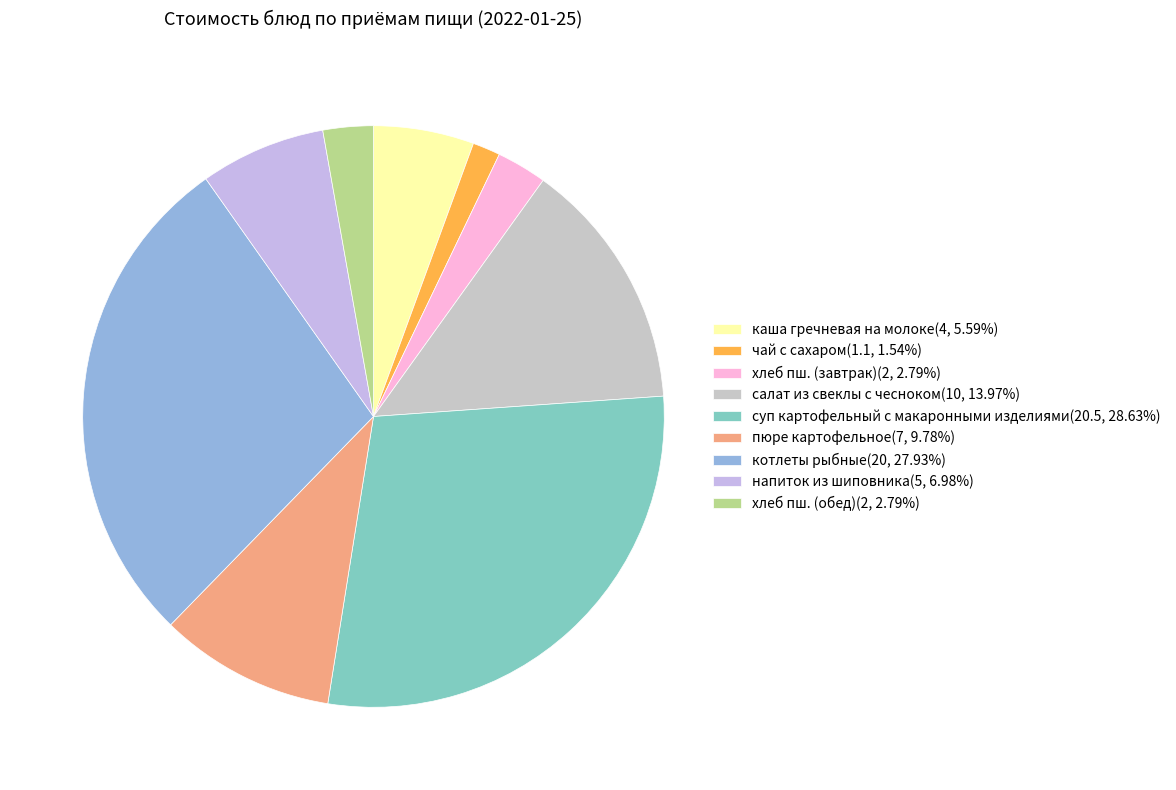

How many slices are in this pie chart?

9